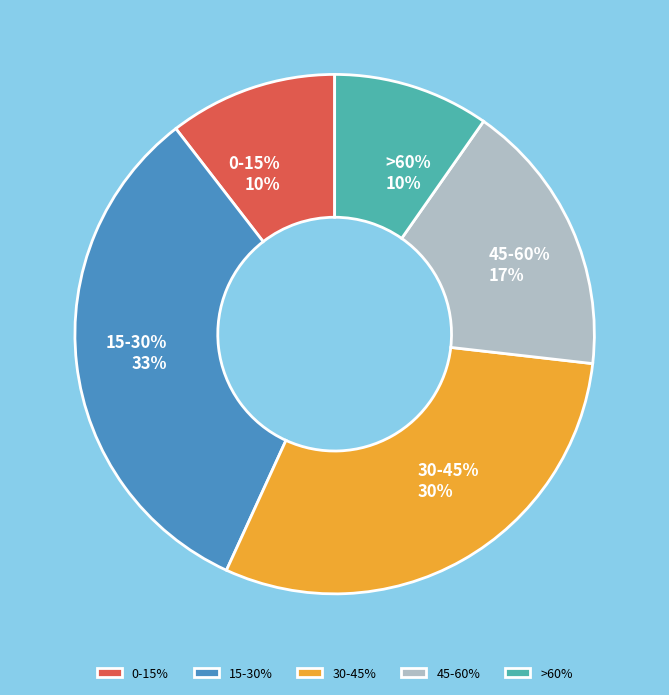

To the nearest percent, what is the difference between the 30-45% and 15-30% slice percentages?

3%